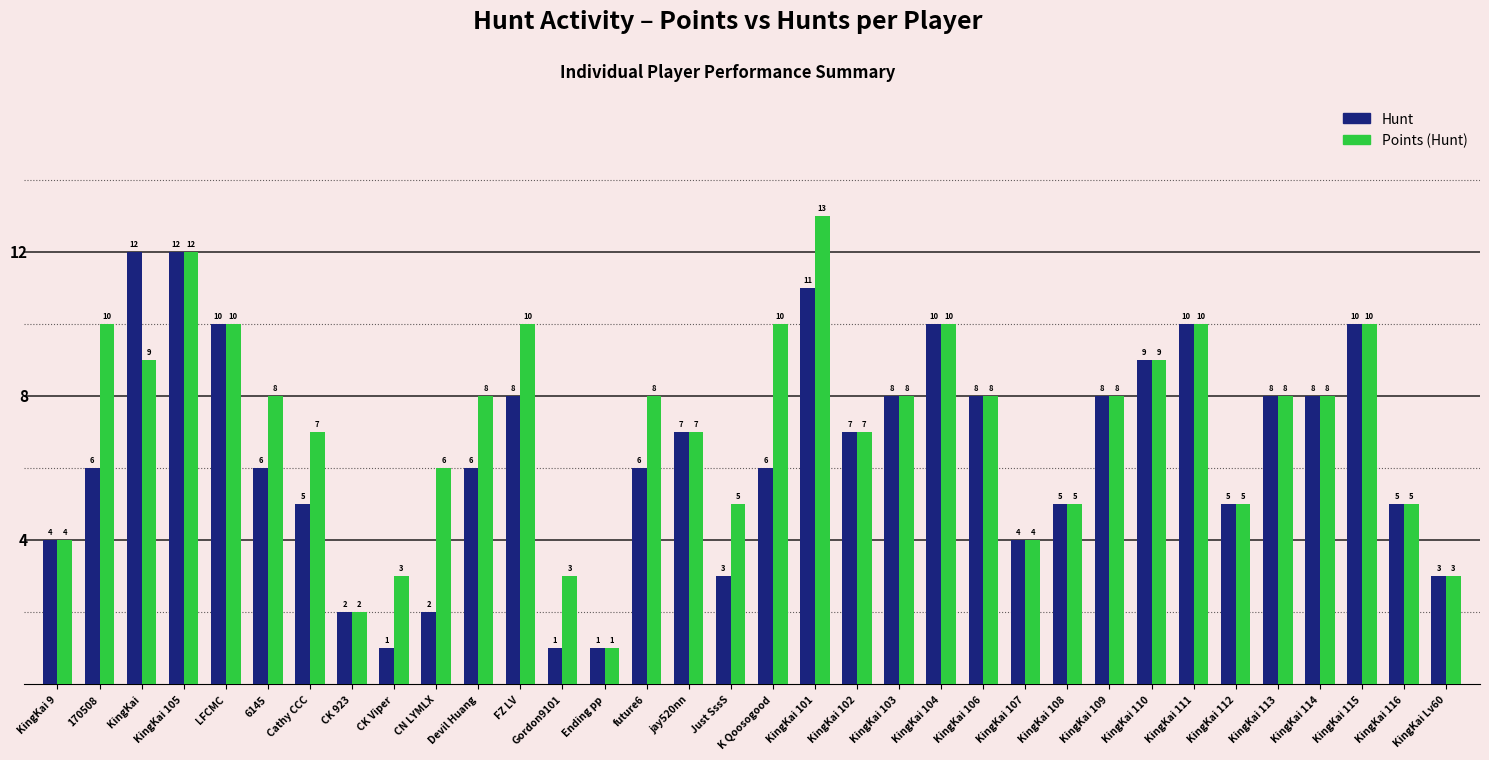

Rank the series by their maximum value, from highest to lowest.

Points (Hunt), Hunt